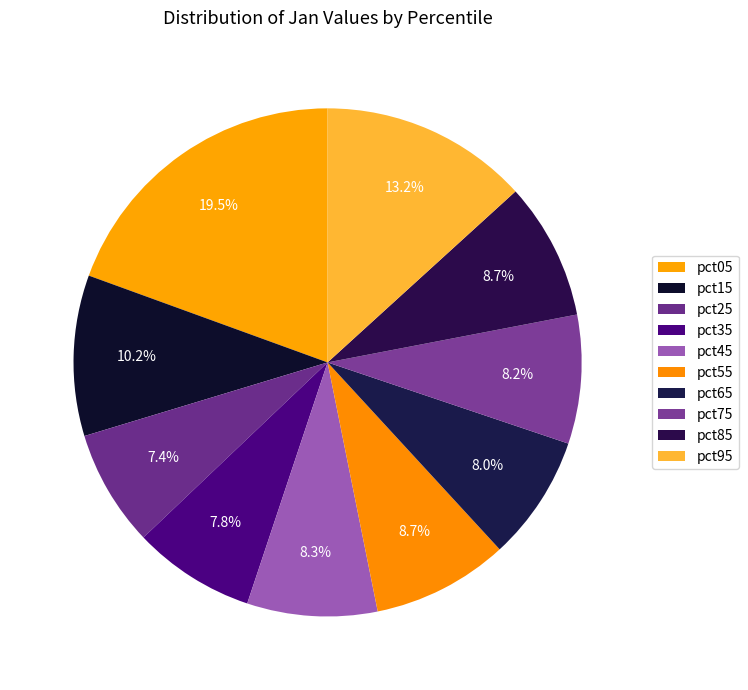

To the nearest percent, what portion does pct85 represent?

9%